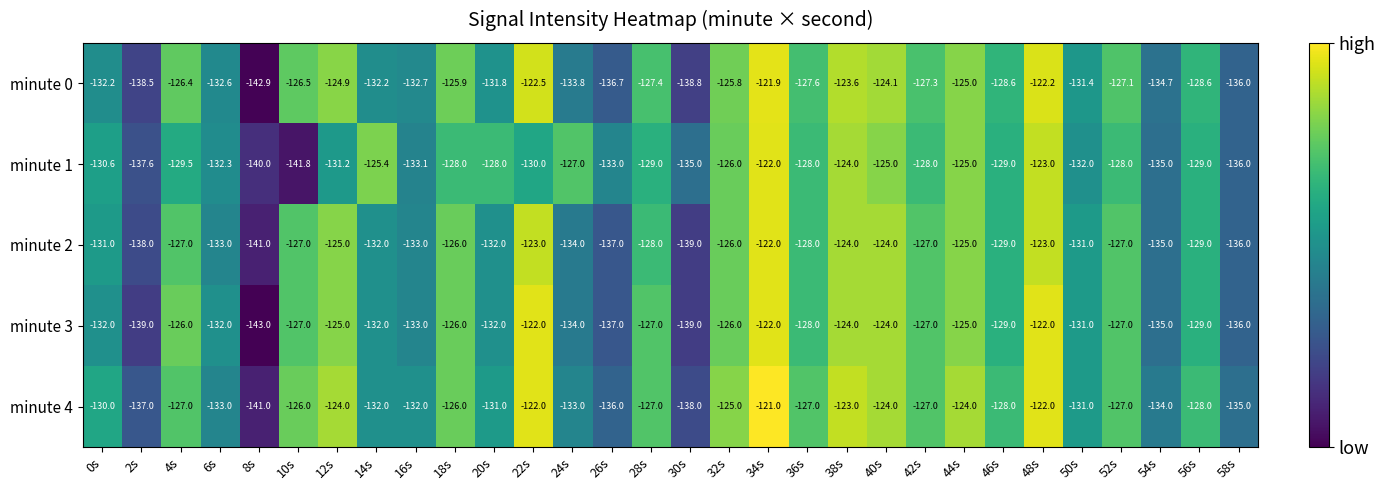

The value of minute 3 at 22s is -122.0. True or false?

True